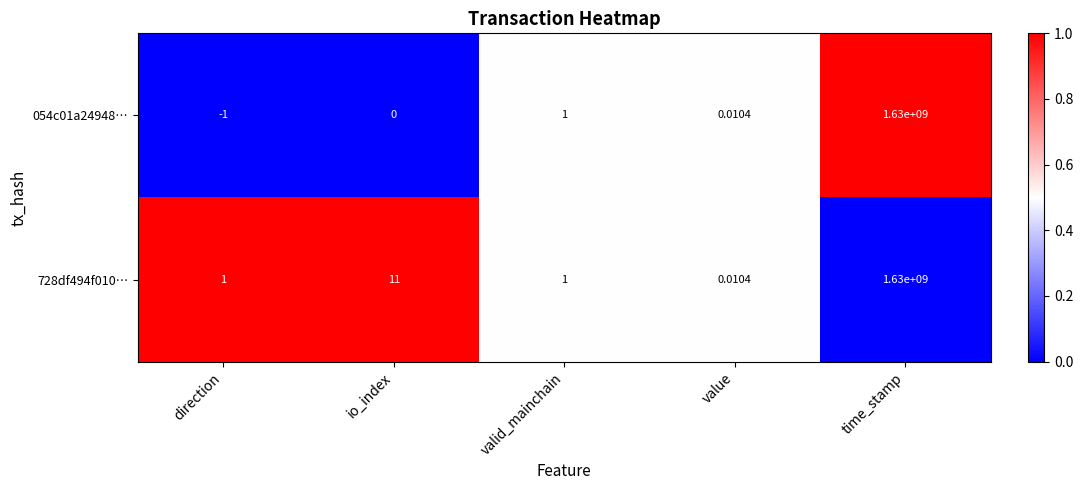

At which label is 054c01a24948… closest to 814999999?

valid_mainchain